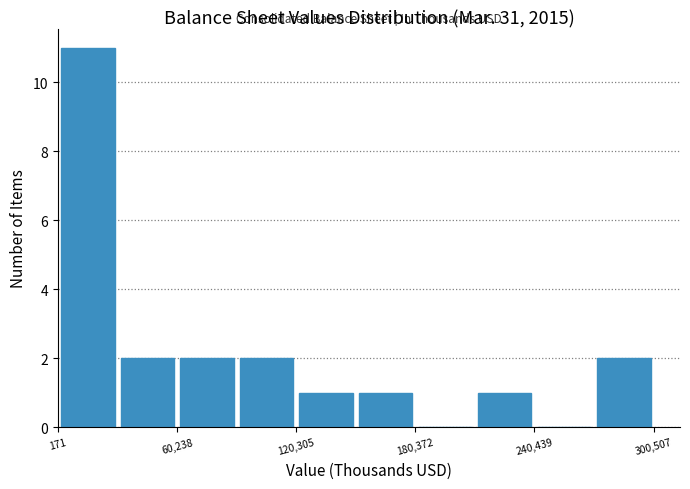

Read against the x-axis, roughly where is the centre of the tallest bar?

20000